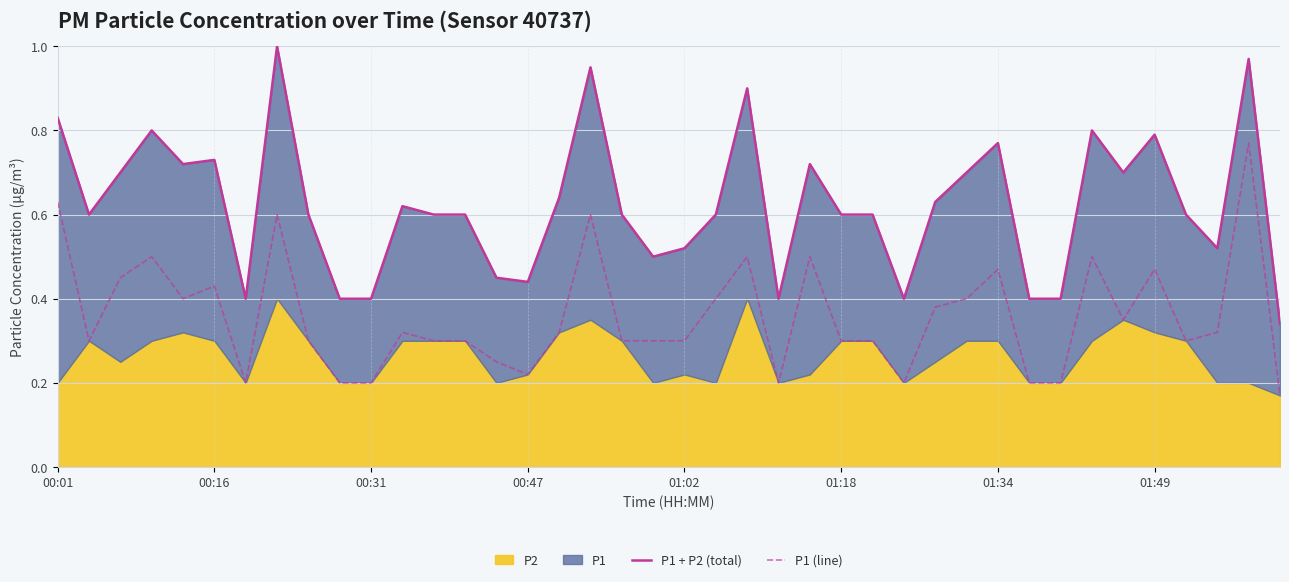

What position from the right is 9?

31